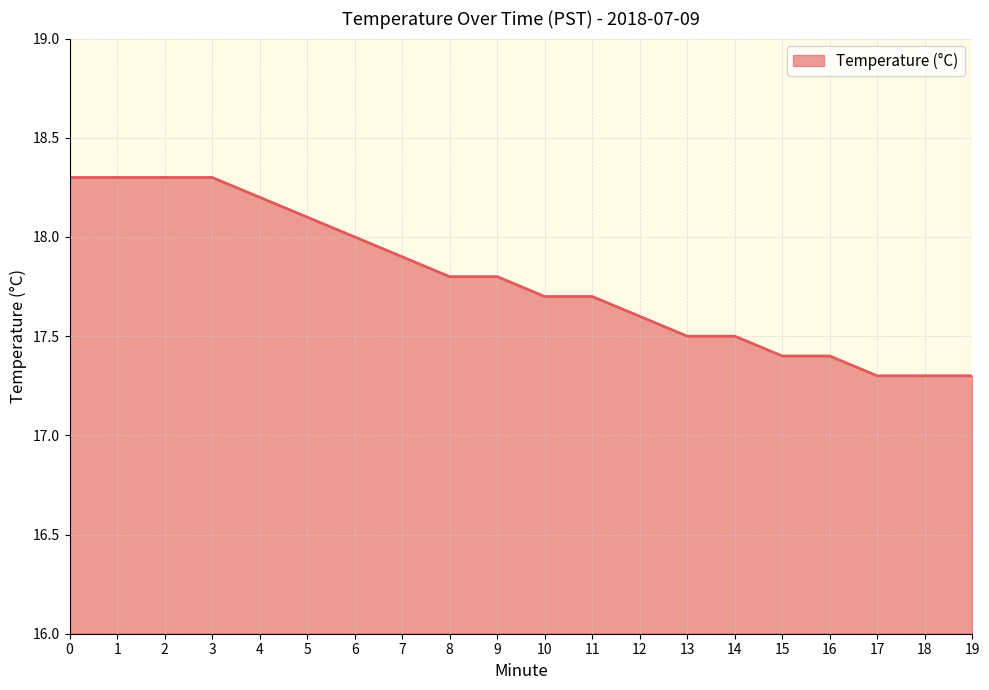

What is the change in value from 9 to 19?

-0.5